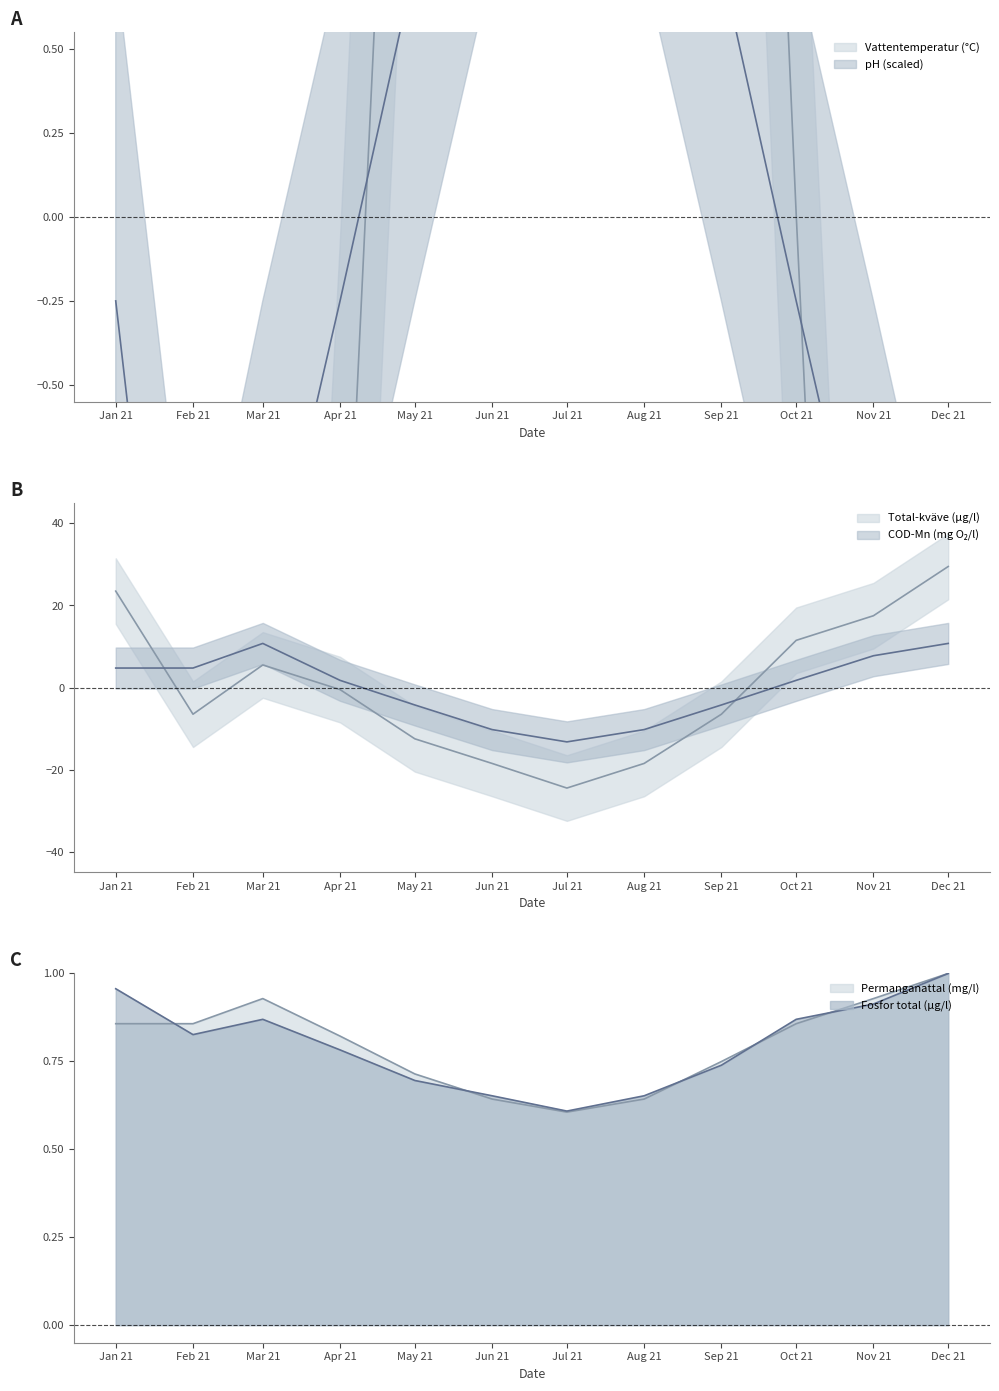

Reading left to right, extract all data points from this chart.

Vattentemperatur (°C): Jan 21=-8.2	Feb 21=-7.7	Mar 21=-5.9	Apr 21=-1.6	May 21=3.1	Jun 21=8.0	Jul 21=10.2	Aug 21=9.7	Sep 21=5.1	Oct 21=0.0	Nov 21=-4.8	Dec 21=-8.0
pH: Jan 21=-0.2	Feb 21=-2.2	Mar 21=-1.2	Apr 21=-0.2	May 21=0.8	Jun 21=1.8	Jul 21=2.8	Aug 21=1.8	Sep 21=0.8	Oct 21=-0.2	Nov 21=-1.2	Dec 21=-2.2
Total-kväve (µg/l scaled): Jan 21=23.5	Feb 21=-6.5	Mar 21=5.5	Apr 21=-0.5	May 21=-12.5	Jun 21=-18.5	Jul 21=-24.5	Aug 21=-18.5	Sep 21=-6.5	Oct 21=11.5	Nov 21=17.5	Dec 21=29.5
COD-Mn (mg O2/l): Jan 21=4.7	Feb 21=4.7	Mar 21=10.7	Apr 21=1.7	May 21=-4.3	Jun 21=-10.3	Jul 21=-13.3	Aug 21=-10.3	Sep 21=-4.3	Oct 21=1.7	Nov 21=7.7	Dec 21=10.7
Permanganattal (mg/l): Jan 21=0.9	Feb 21=0.9	Mar 21=0.9	Apr 21=0.8	May 21=0.7	Jun 21=0.6	Jul 21=0.6	Aug 21=0.6	Sep 21=0.7	Oct 21=0.9	Nov 21=0.9	Dec 21=1.0
Fosfor total (µg/l): Jan 21=1.0	Feb 21=0.8	Mar 21=0.9	Apr 21=0.8	May 21=0.7	Jun 21=0.7	Jul 21=0.6	Aug 21=0.7	Sep 21=0.7	Oct 21=0.9	Nov 21=0.9	Dec 21=1.0